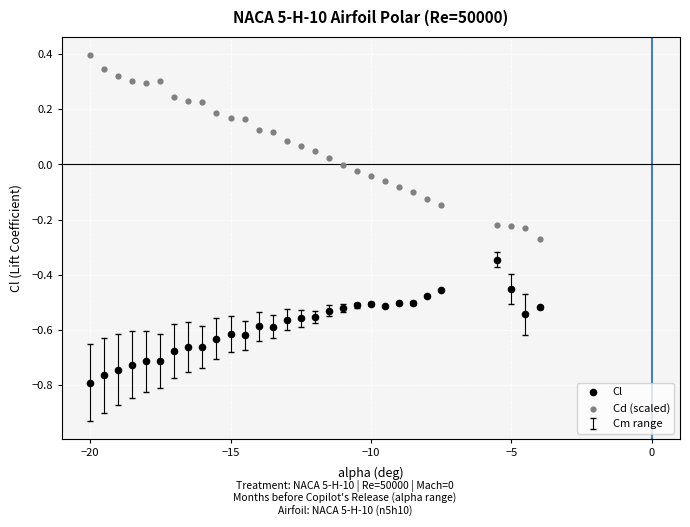

What is the X range (max minus min) for the scatter plot?

16.0